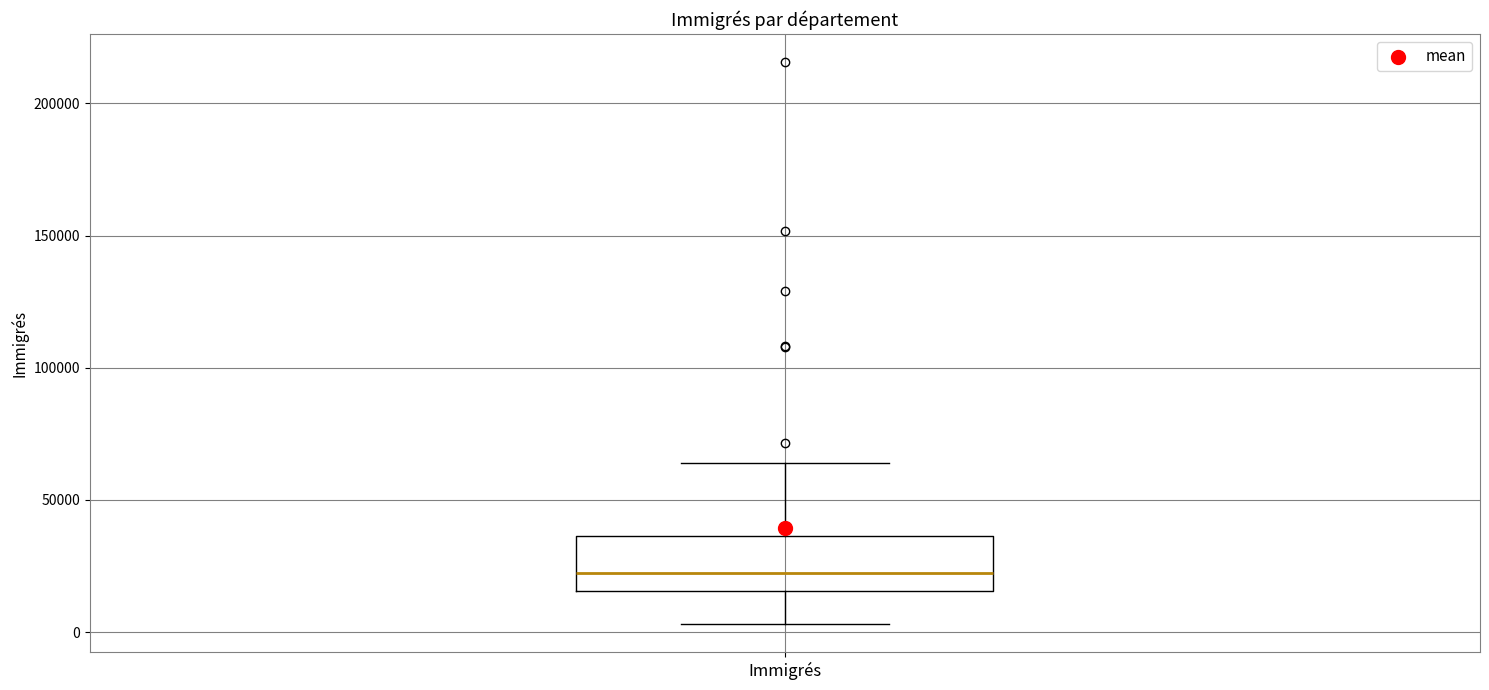

Where is the lower edge of the box for Immigrés on the y-axis? The values are not printed on the chart, so give them approximately, as read against the axis.

15000